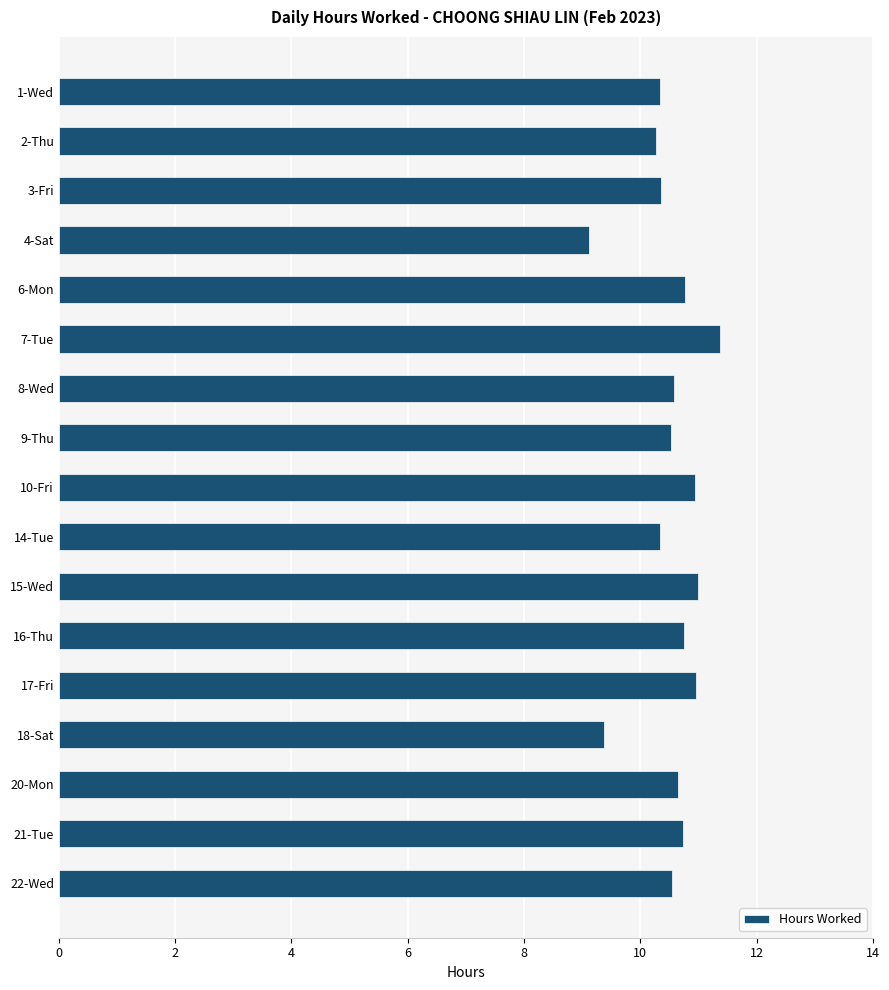

Does the chart contain any negative values?

No